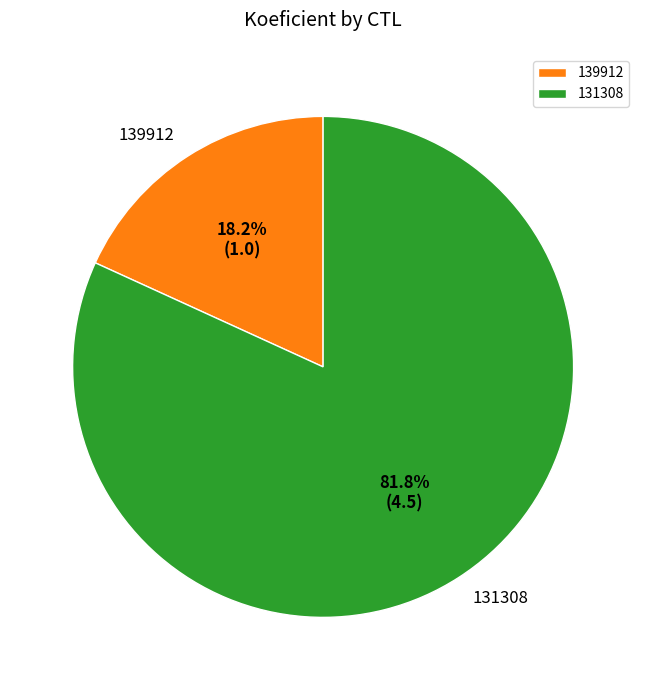

Between 131308 and 139912, which is larger?

131308